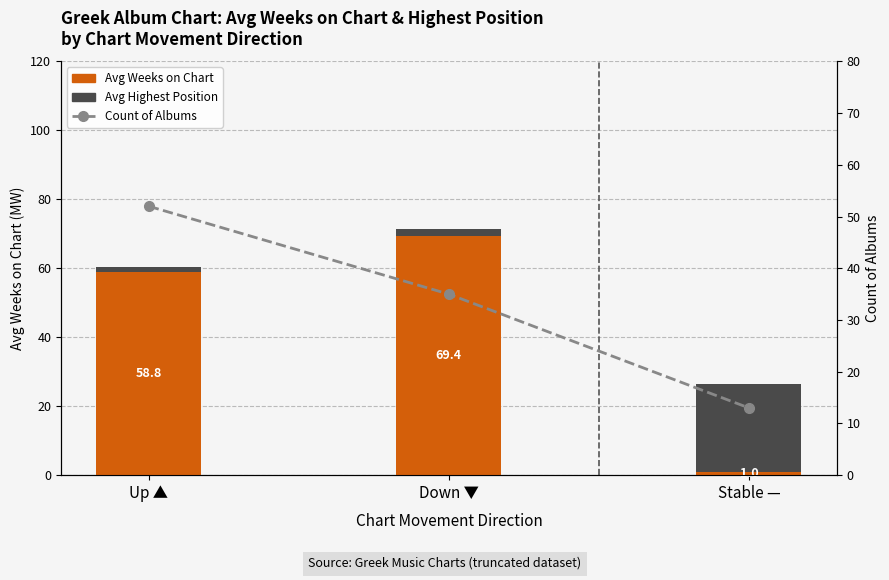

Rank the series at Stable — from highest to lowest value.

Avg Highest Position, Count of Albums, Avg Weeks on Chart